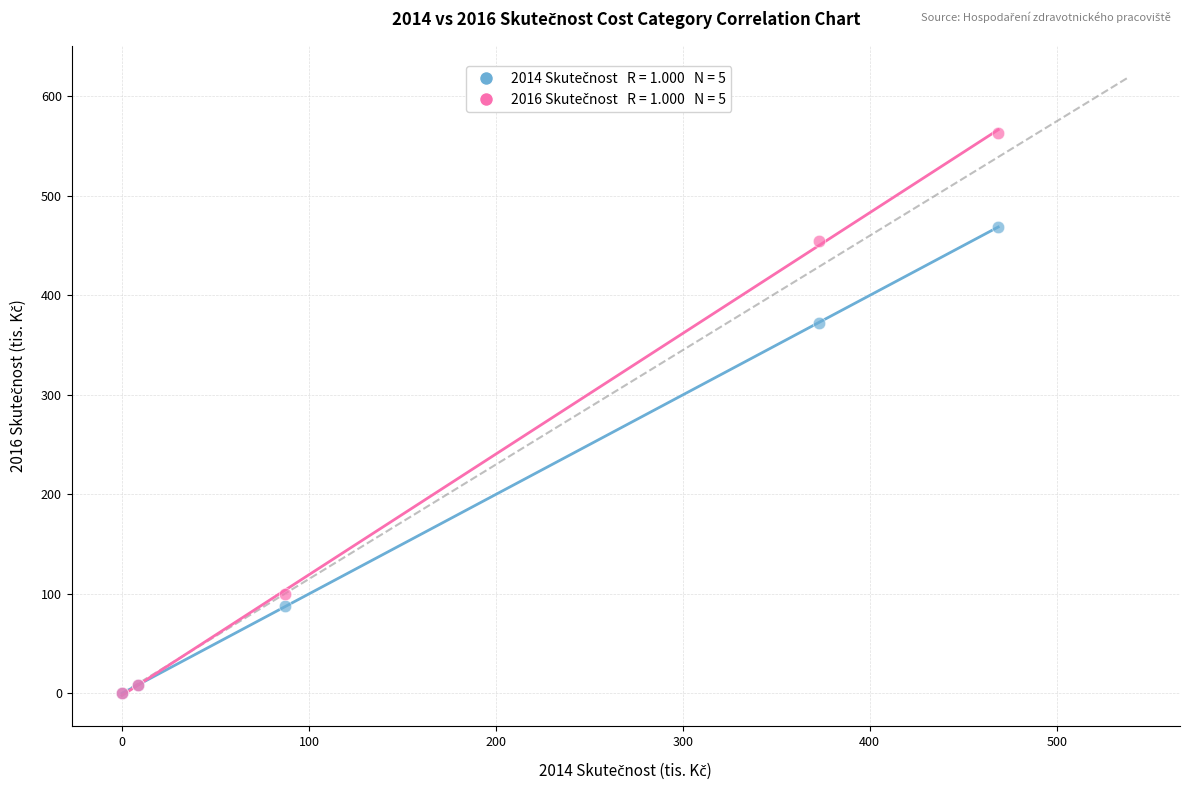

Across all series, what Y value is closest to 281?

372.6